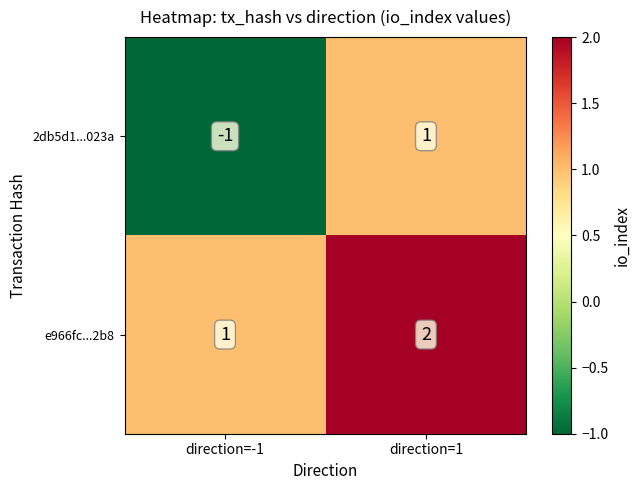

How many negative values does the 2db5d1...023a series have?

1